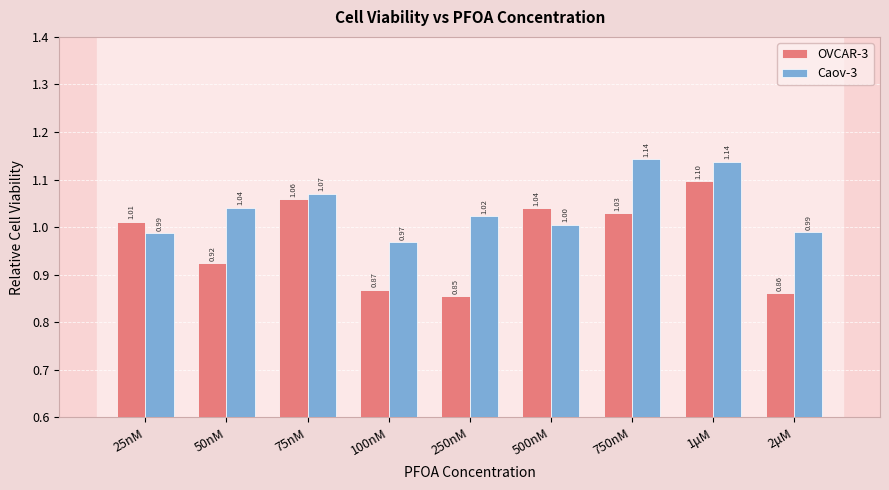

How many bars are there in total?

18